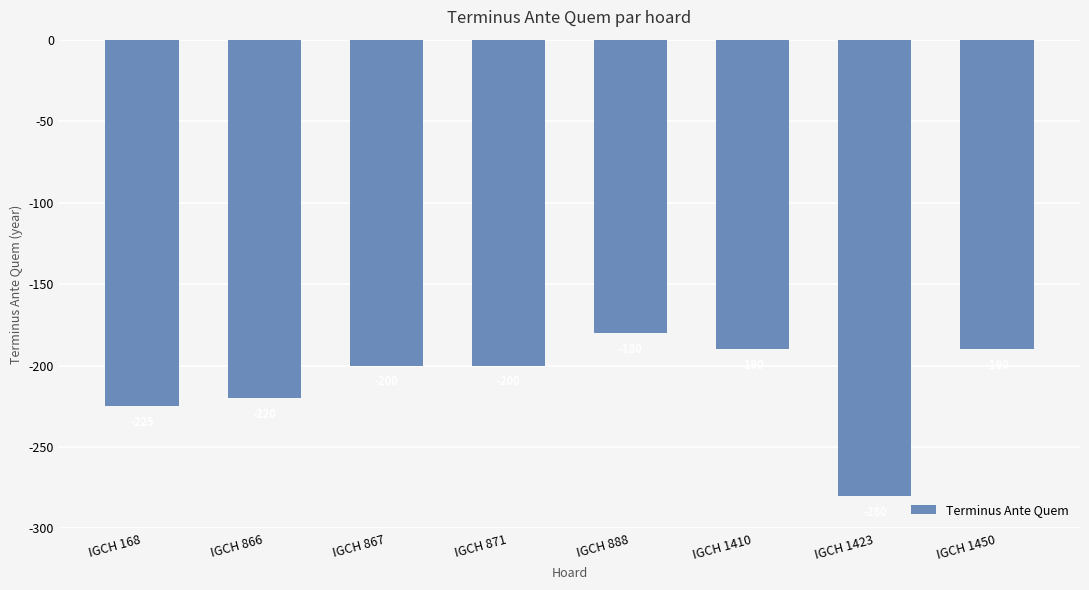

What is the average value?

-211